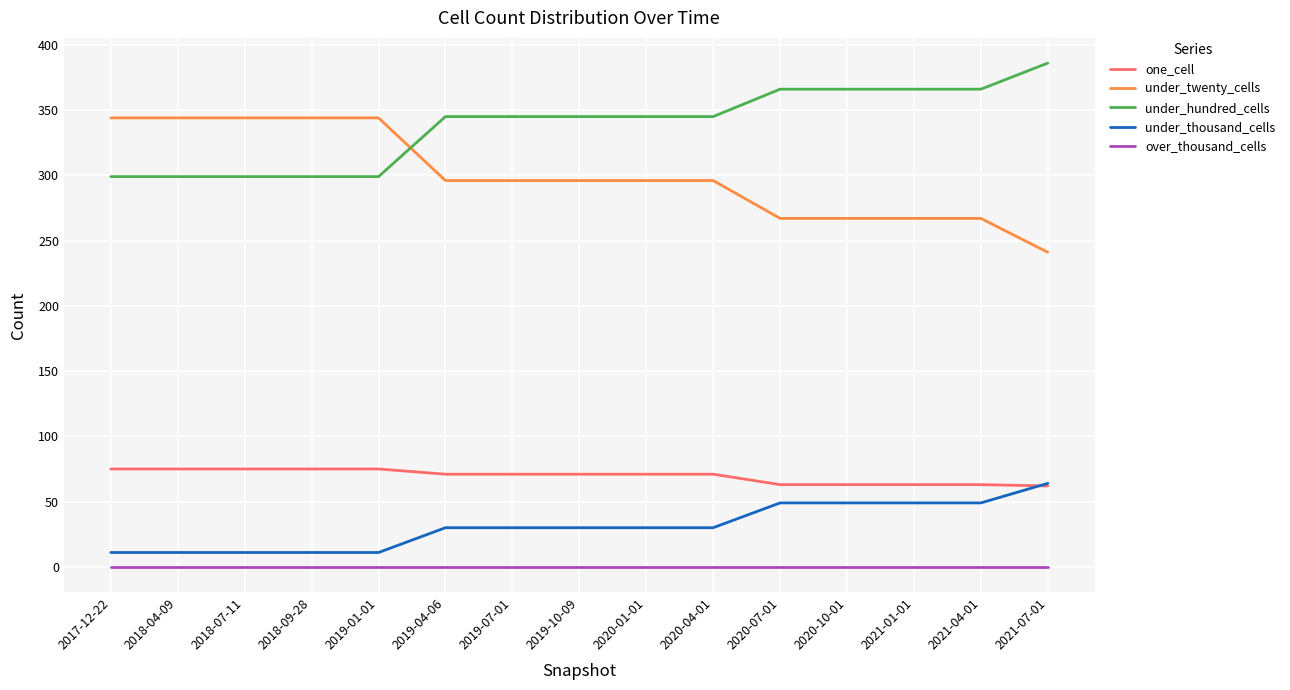

How many distinct data groups are displayed?

5